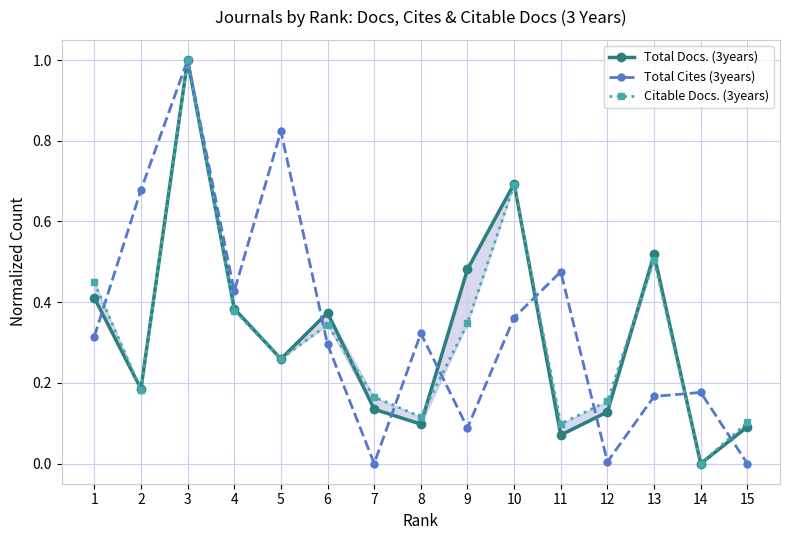

How many lines are shown in the chart?

3